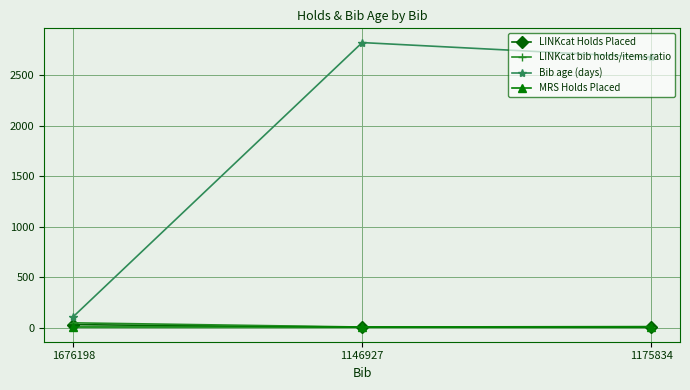

At which label does LINKcat Holds Placed first exceed 4?

1676198